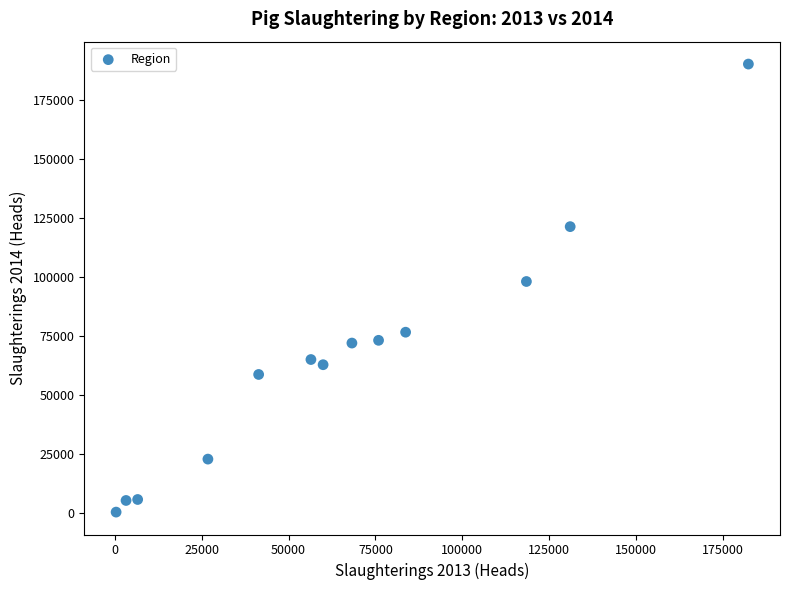

What is the range of X values (max minus min)?

182090